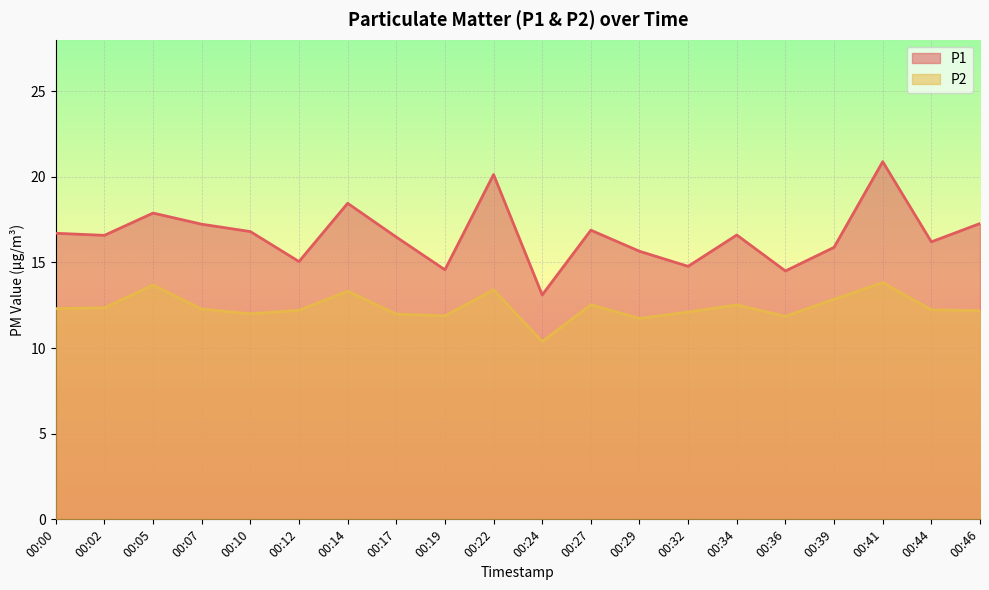

Reading left to right, what are all the values shown in this chart?

P1: 16.7	16.6	17.9	17.2	16.8	15.1	18.4	16.5	14.6	20.1	13.1	16.9	15.7	14.8	16.6	14.5	15.9	20.9	16.2	17.3
P2: 12.3	12.3	13.7	12.3	12.0	12.2	13.3	12.0	11.9	13.4	10.4	12.5	11.7	12.1	12.5	11.8	12.8	13.8	12.2	12.2